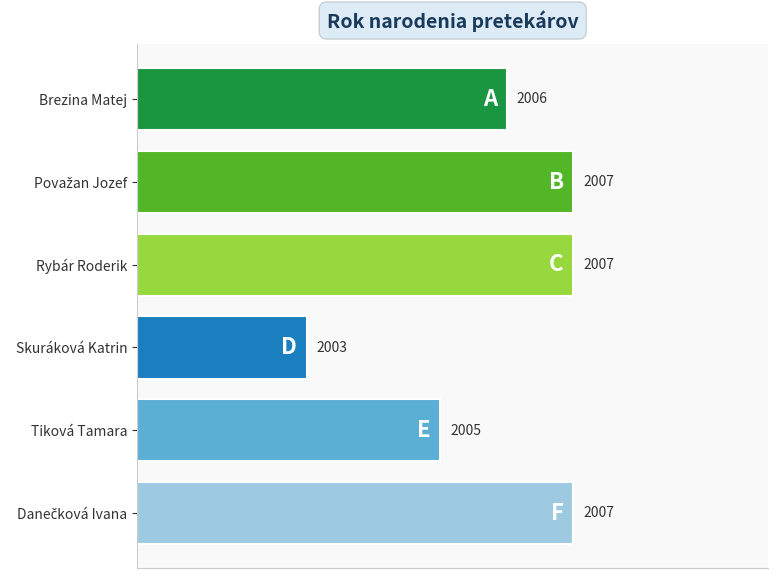

How many bars are there in total?

6